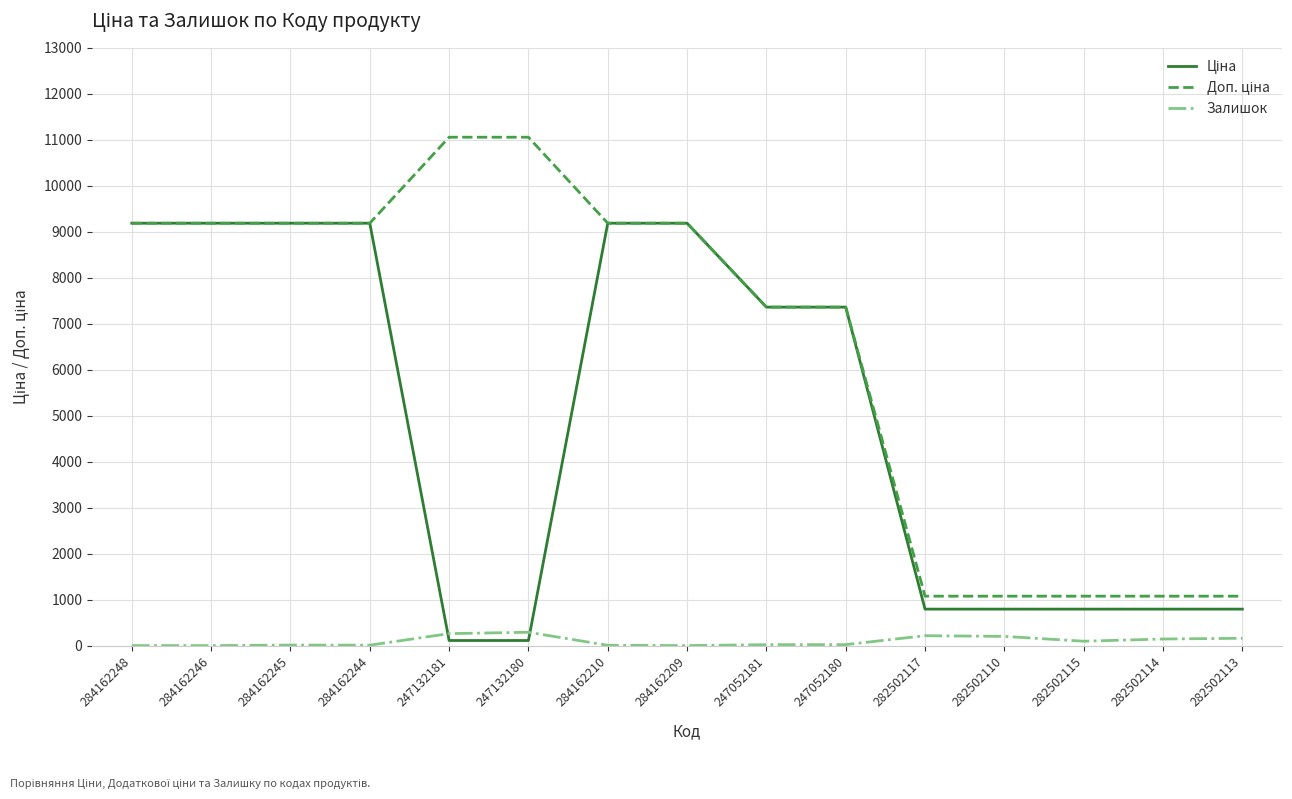

The Залишок series shows 95.0 at 282502115. True or false?

True